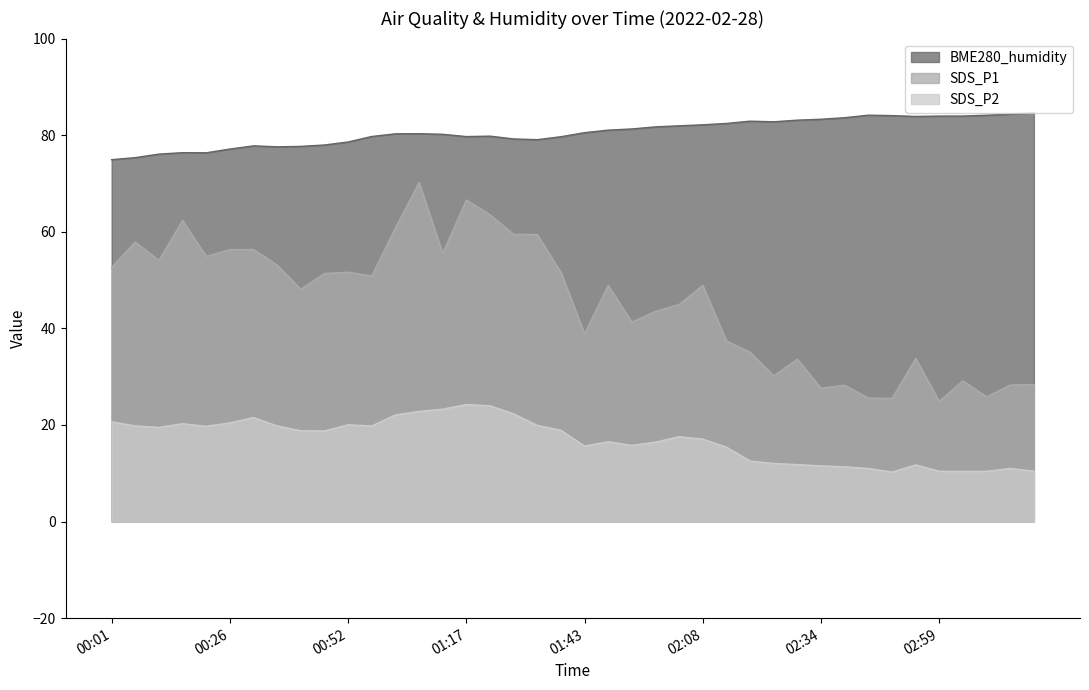

What is the minimum value shown in the chart?

10.2